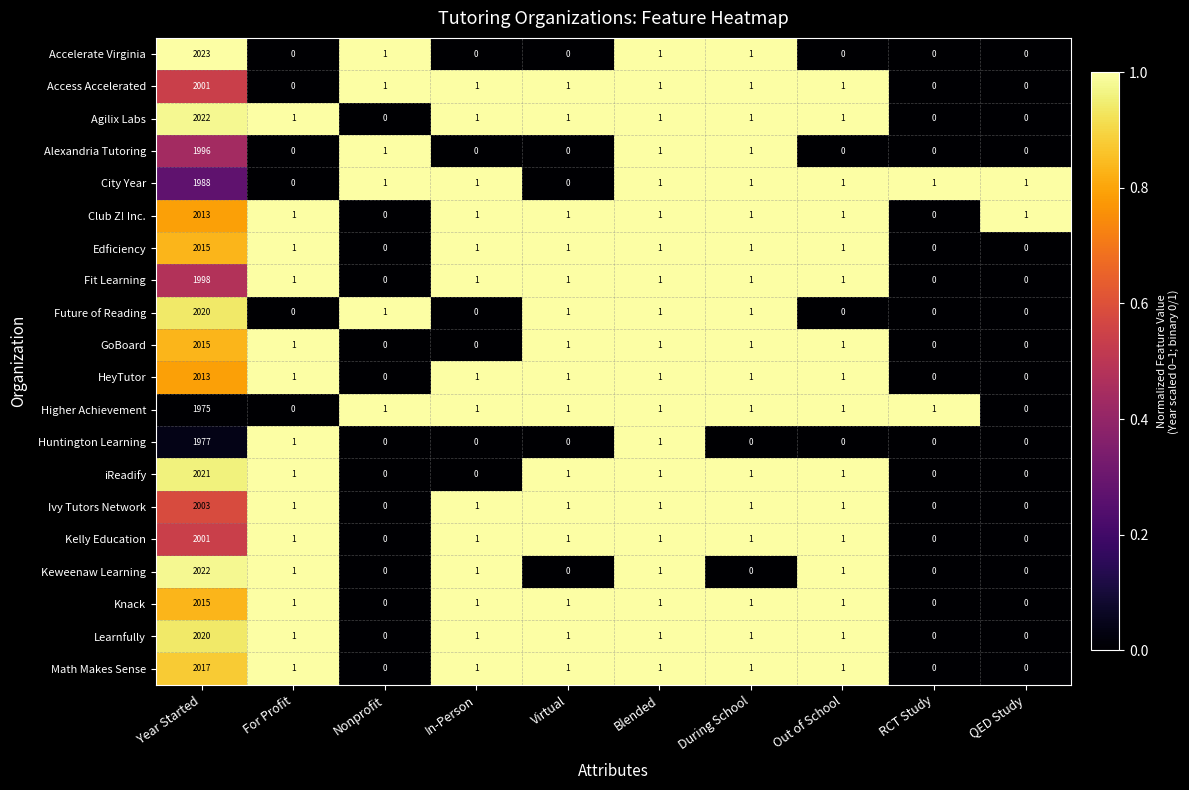

The value of Higher Achievement at Virtual is 2. True or false?

False